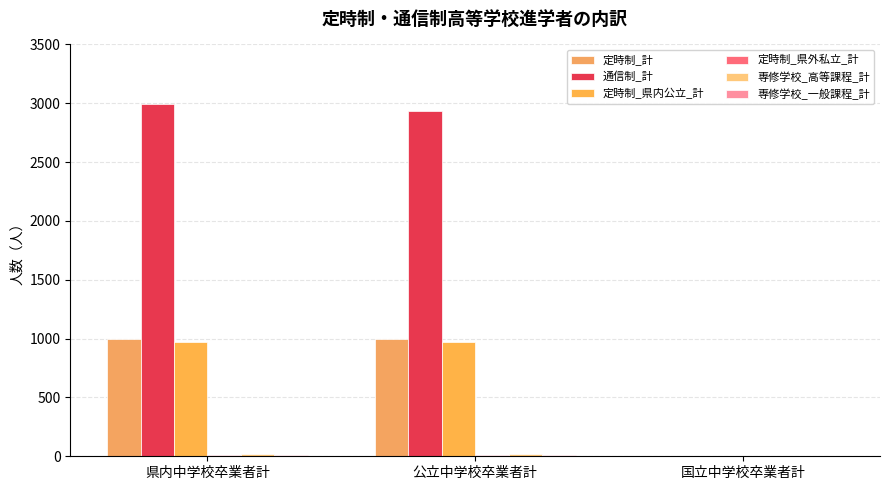

How many categories are shown in the chart?

3